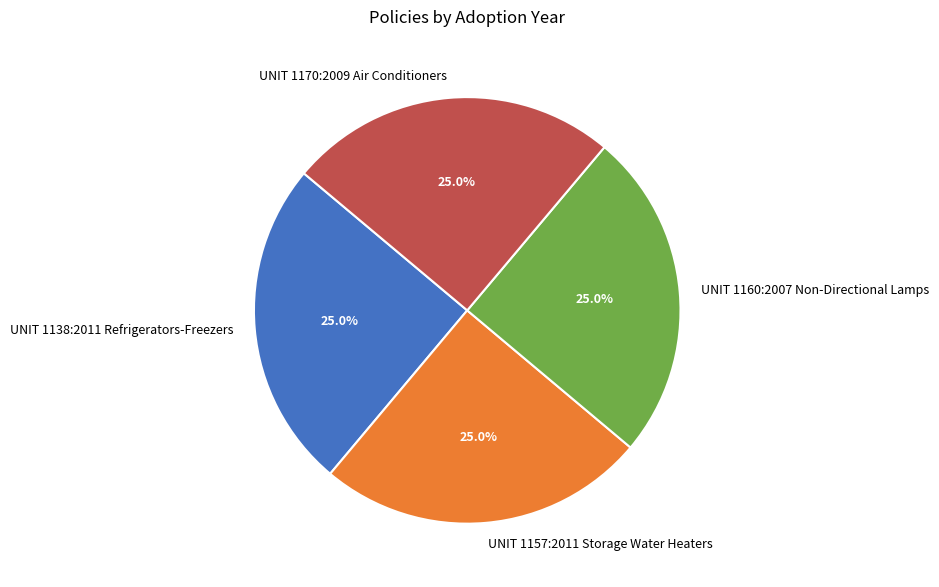

To the nearest percent, what is the combined percentage of UNIT 1160:2007 Non-Directional Lamps and UNIT 1138:2011 Refrigerators-Freezers?

50%